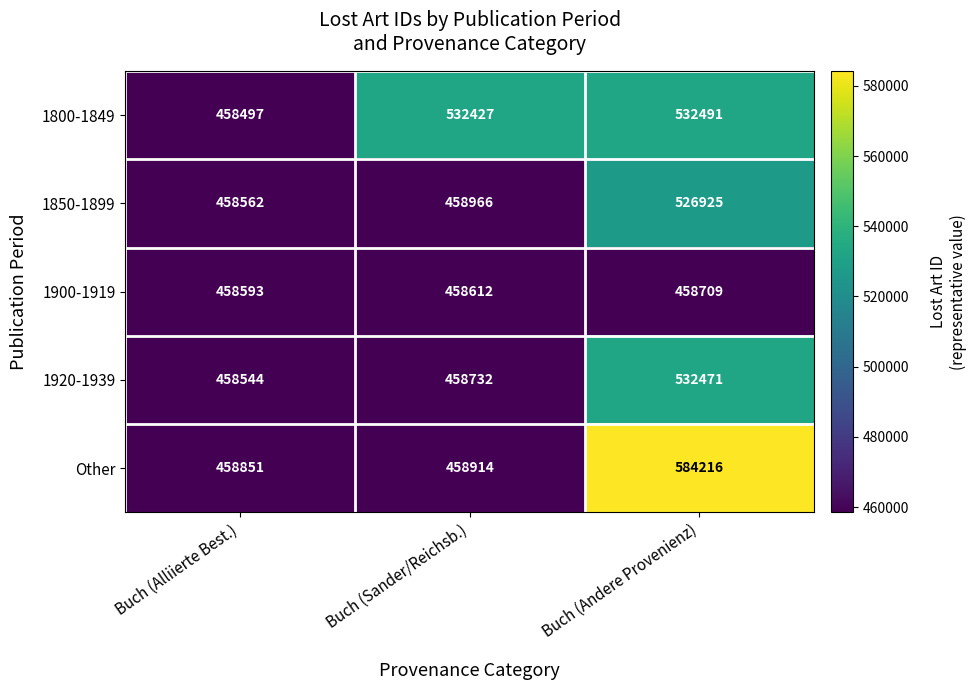

At how many categories does at least one series exceed 527055?

2